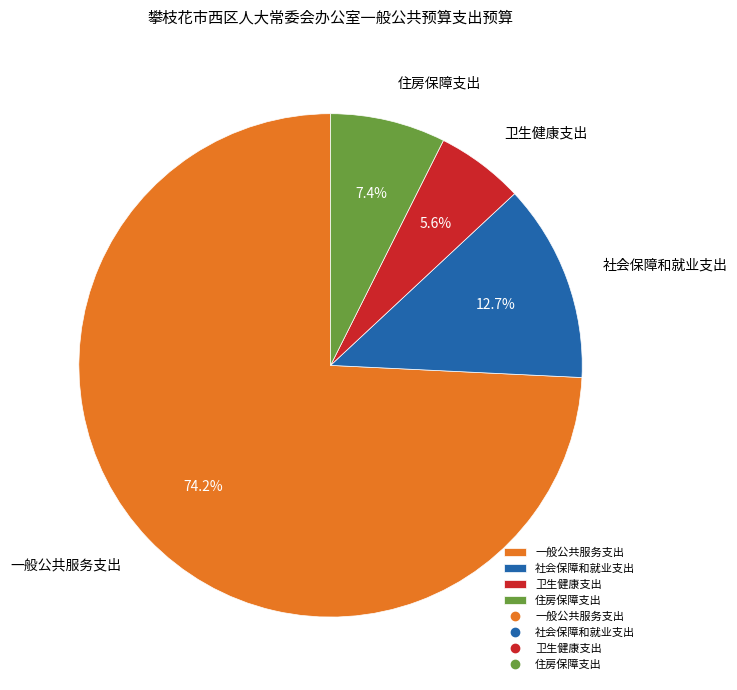

Count the number of slices in the pie.

4